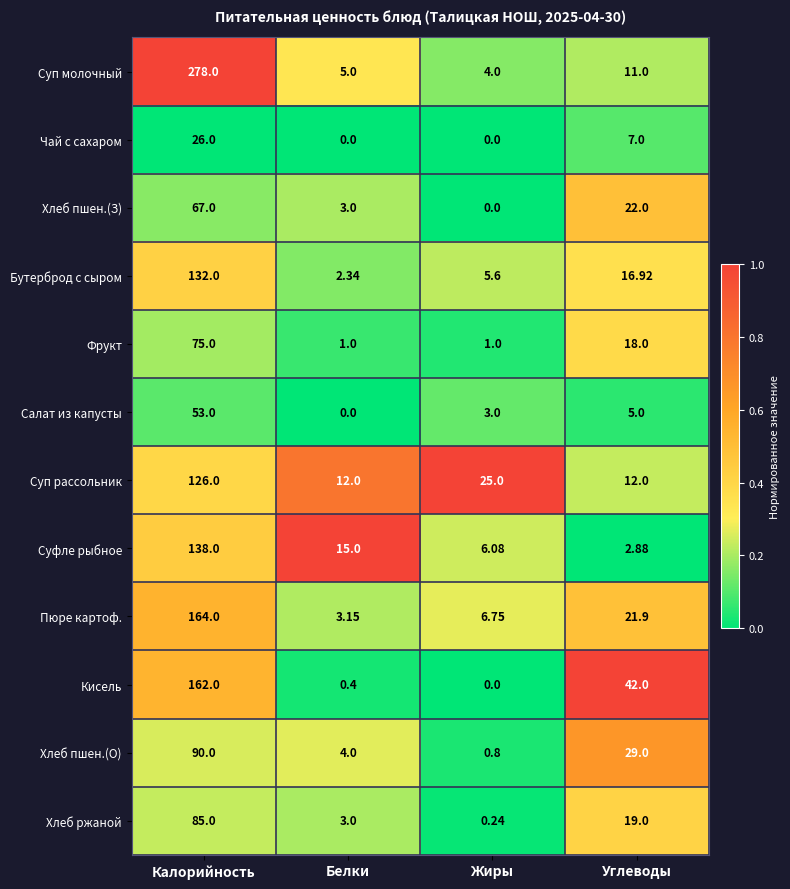

Between Калорийность and Жиры, which series saw the biggest shift?

Суп молочный